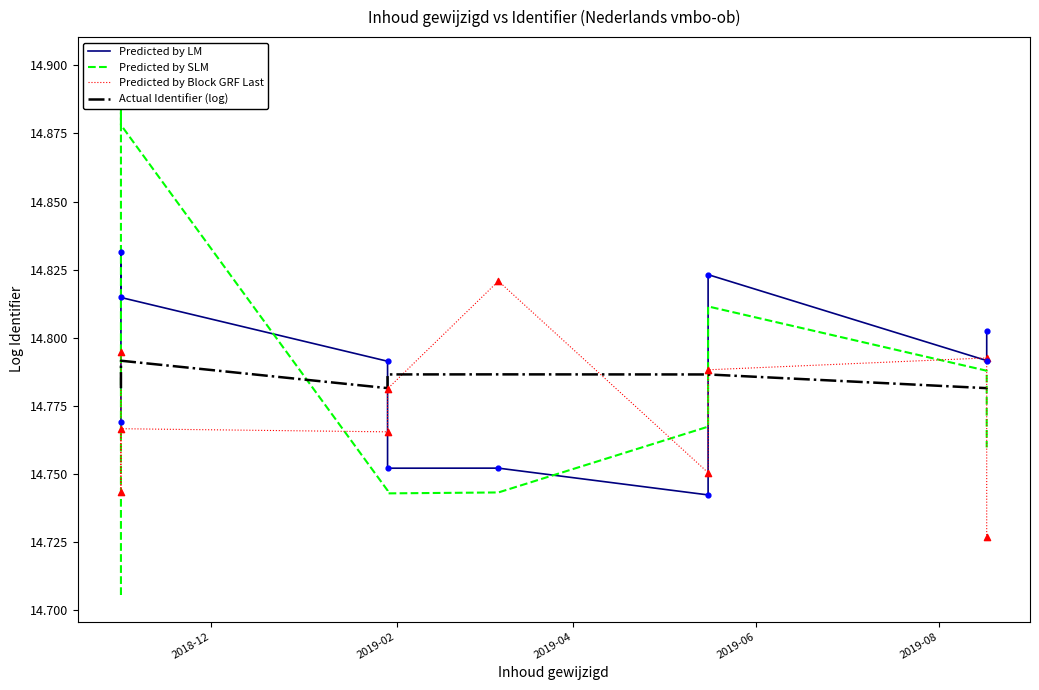

Which series has the largest Y range (max minus min)?

Predicted by SLM